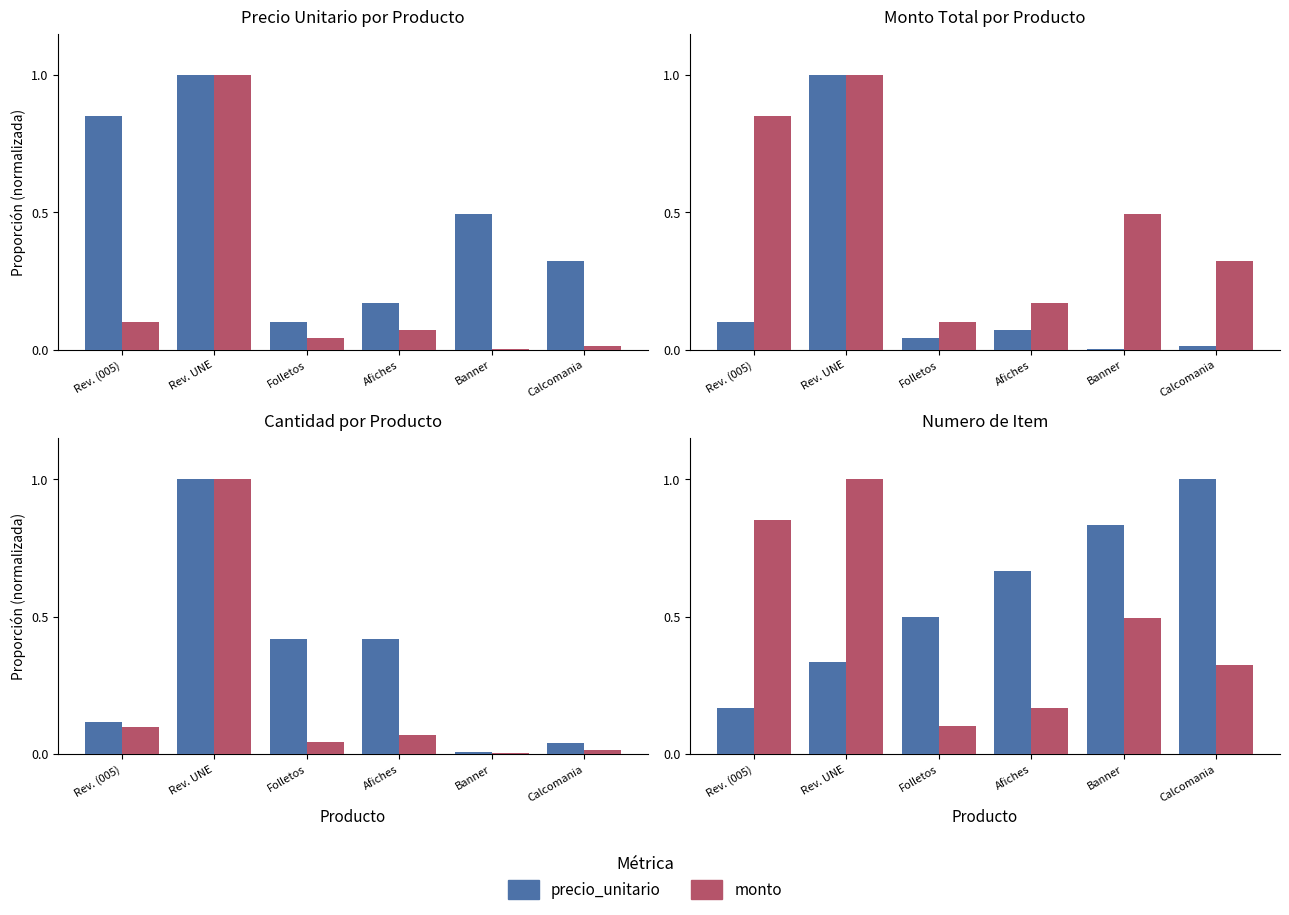

Reading left to right, transcribe all the data shown in this chart.

Precio Unitario: 0.9	1.0	0.1	0.2	0.5	0.3
Monto: 0.1	1.0	0.0	0.1	0.0	0.0
Cantidad: 0.1	1.0	0.4	0.4	0.0	0.0
Numero: 0.2	0.3	0.5	0.7	0.8	1.0